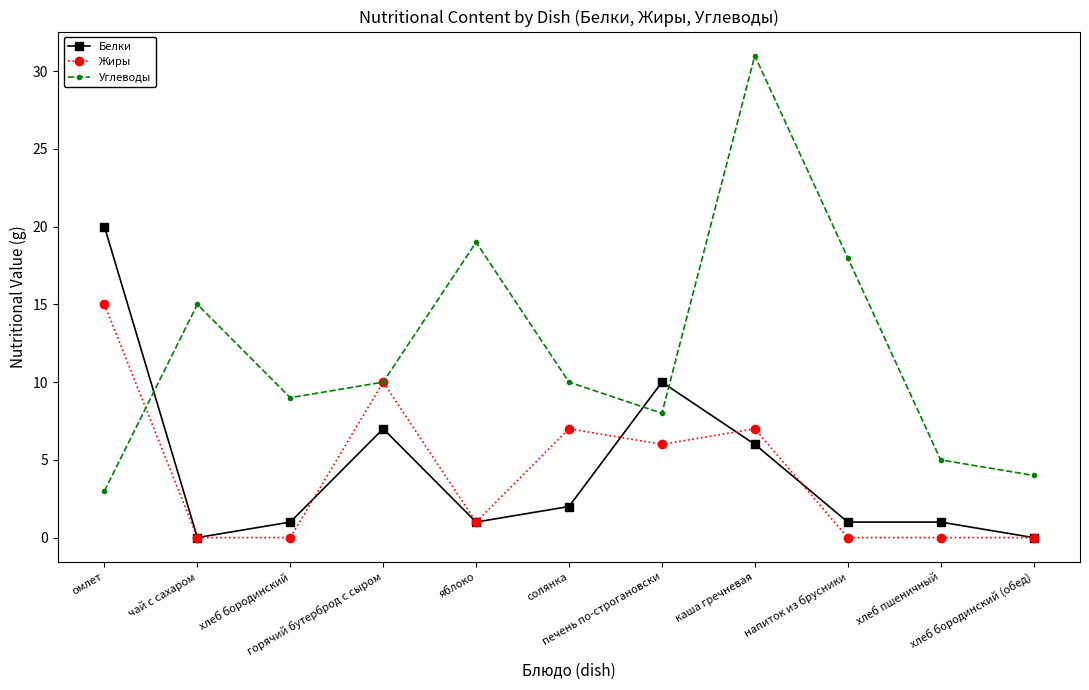

The value of Жиры at омлет is 15. True or false?

True